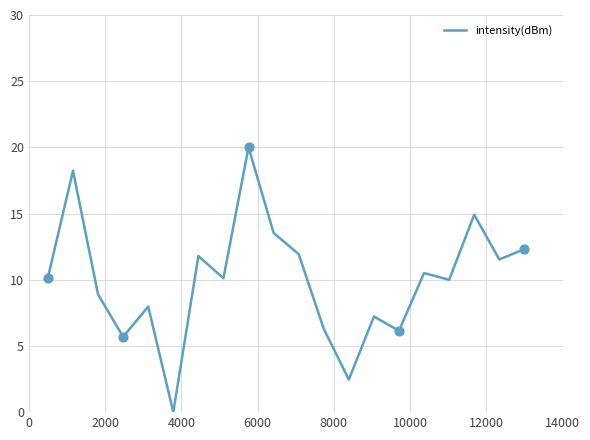

What is the maximum value shown in the chart?

20.0